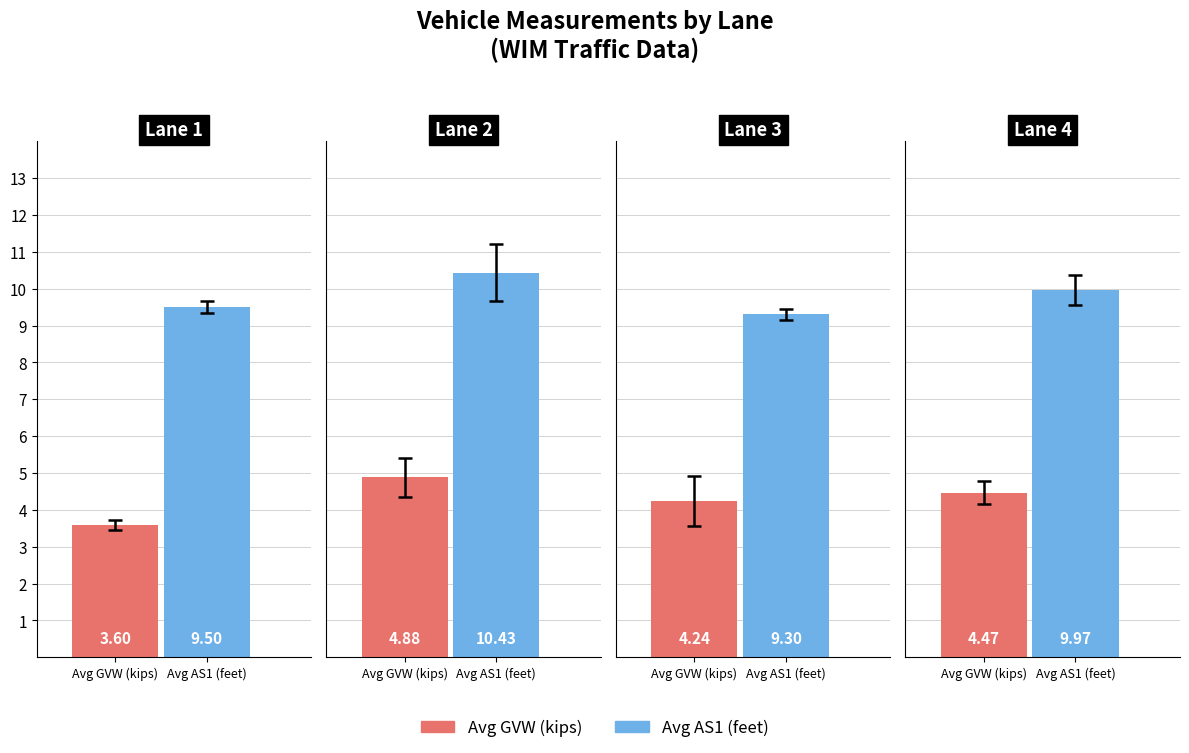

At how many categories does at least one series exceed 7?

4